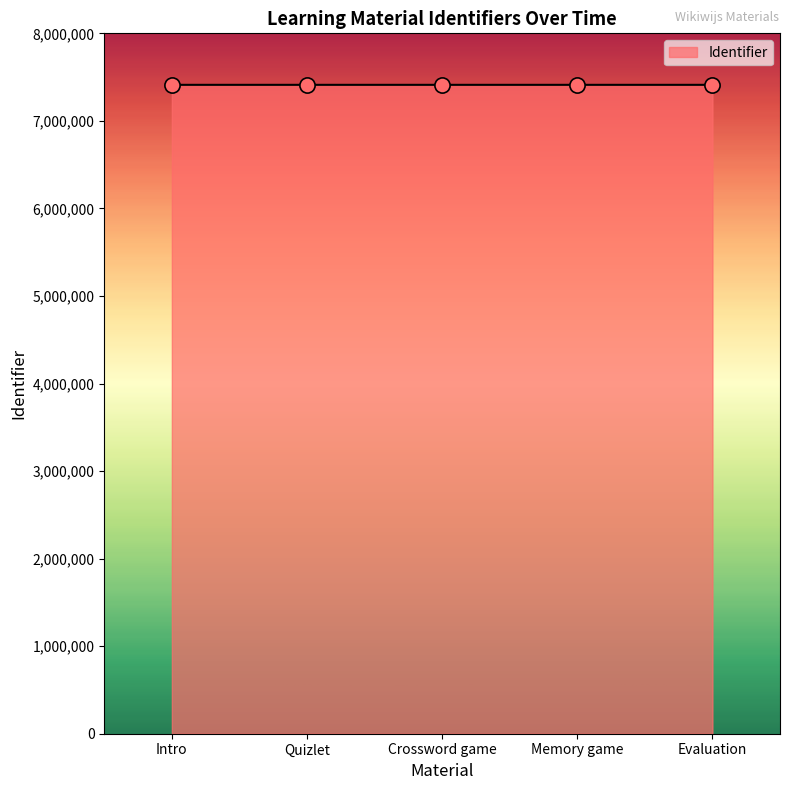

Approximately how many times larger is the value at Crossword game compared to Intro?

1.0